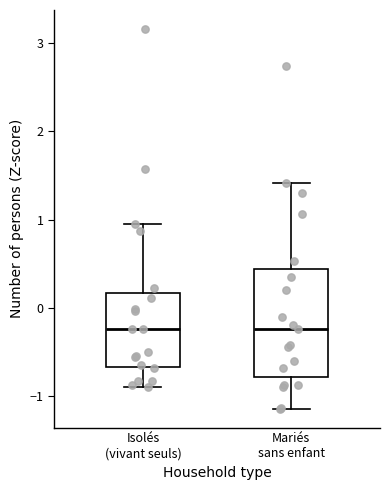

Reading left to right, transcribe this box plot: for each box, give where its median line is, the range the box spans, and where its two whiskers end, as read against the y-axis. The values are not printed on the chart, so give them approximately, as read against the axis.

Isolés (vivant seuls): median -0.2, box -0.7 to 0.2, whiskers -0.9 to 1.0
Mariés sans enfant: median -0.2, box -0.8 to 0.4, whiskers -1.1 to 1.4